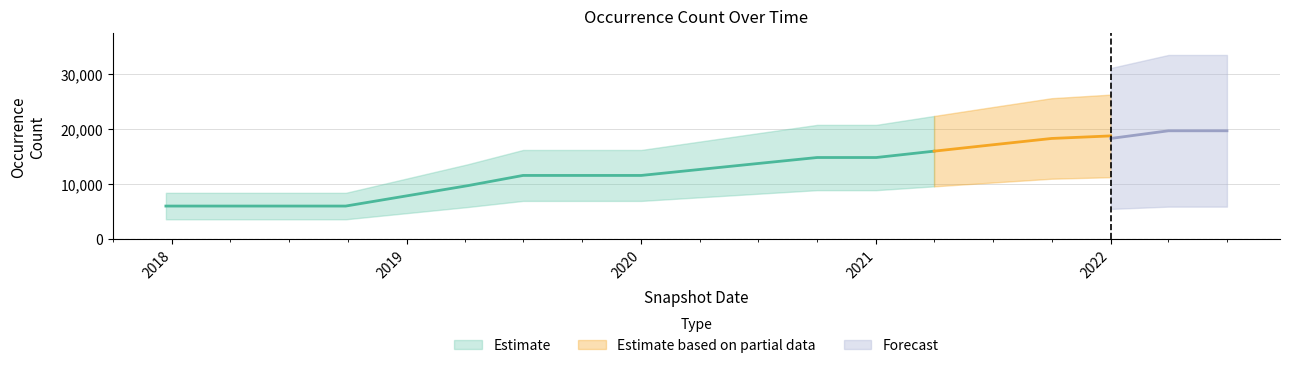

Which label corresponds to the largest value in the chart?

2022-04-01